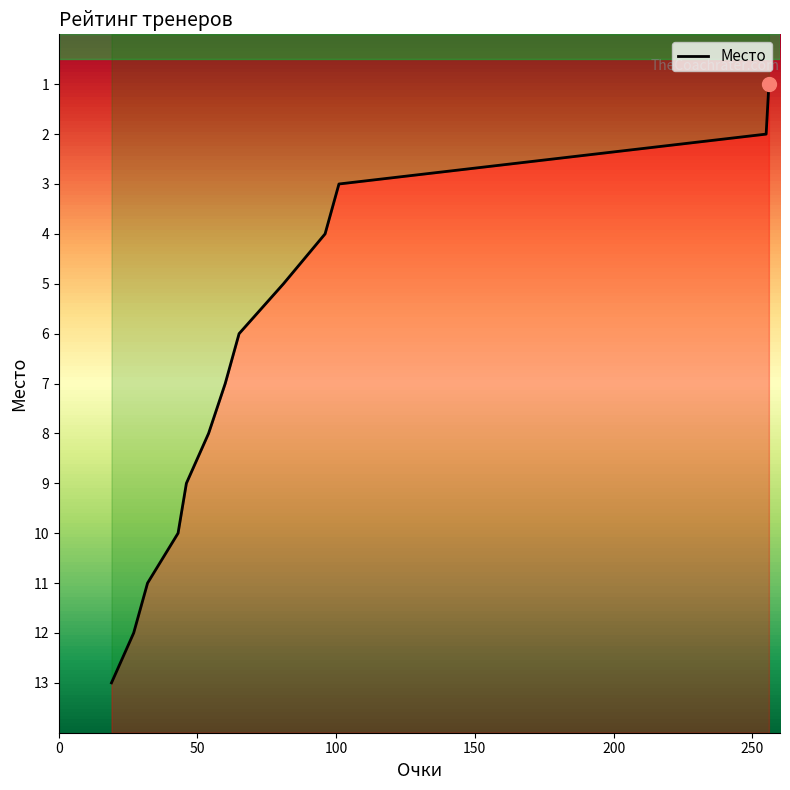

Read the value at Зверев Е..

3